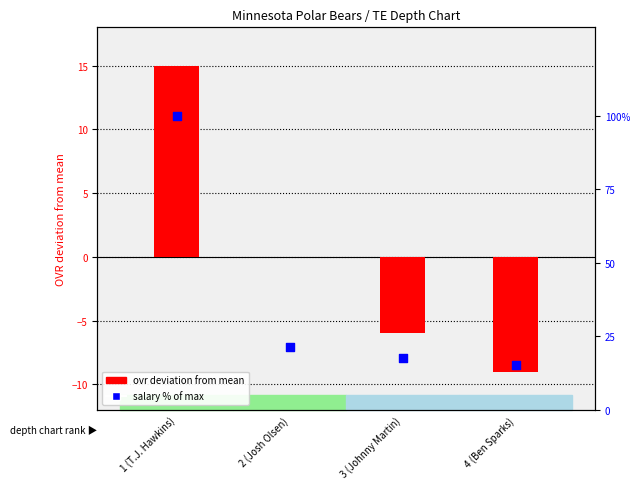

What are all the series names shown in the legend?

ovr deviation from mean, salary % of max